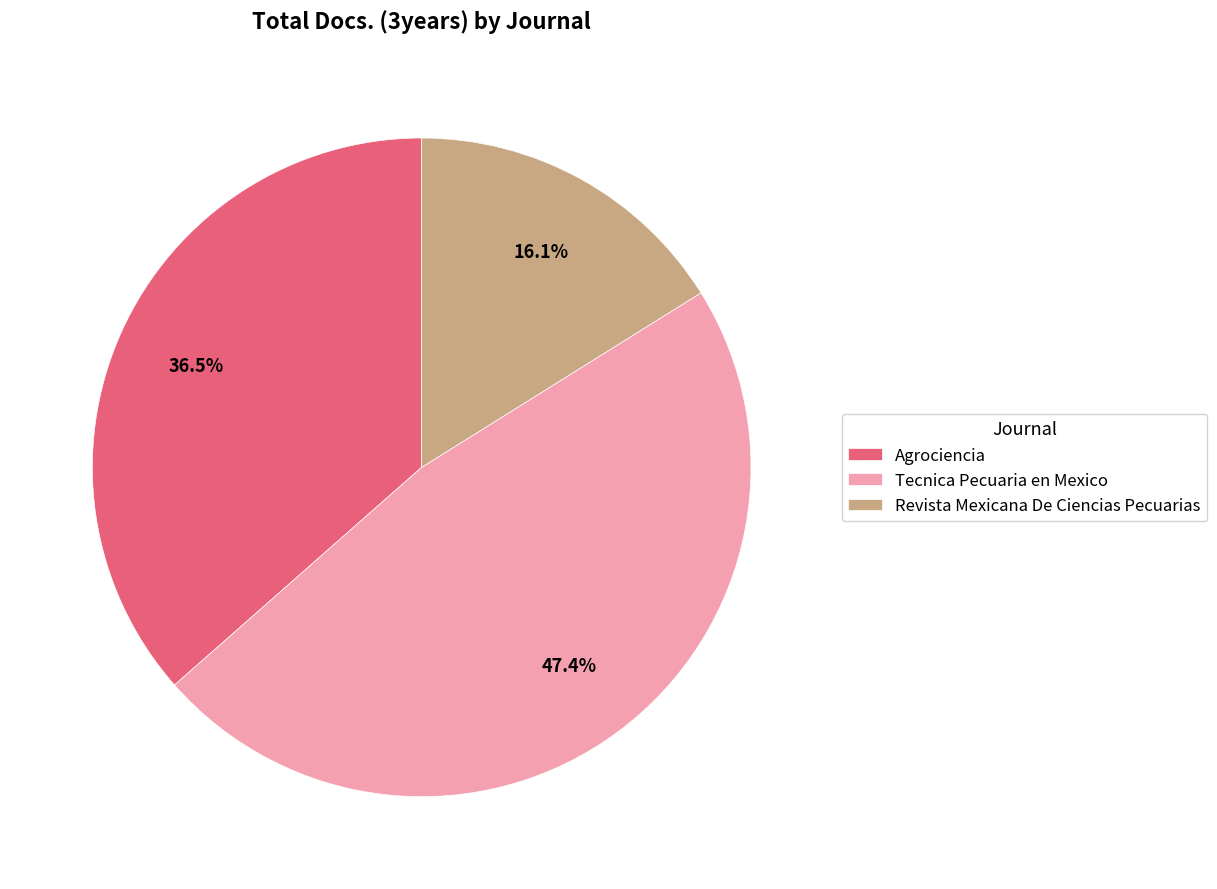

Is there a majority slice in this chart?

No